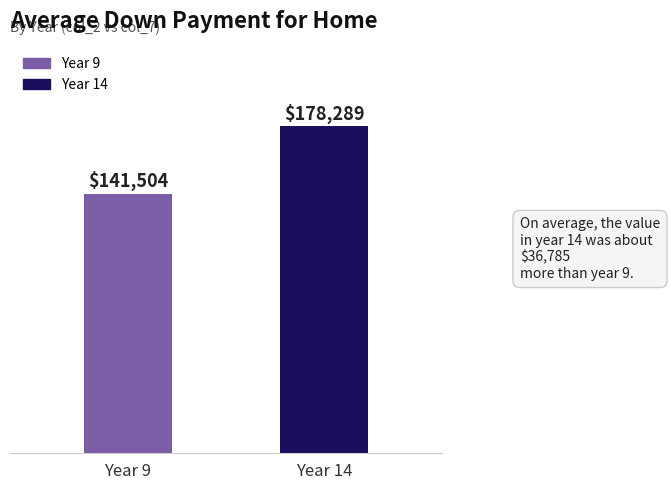

How many bars are there in total?

2